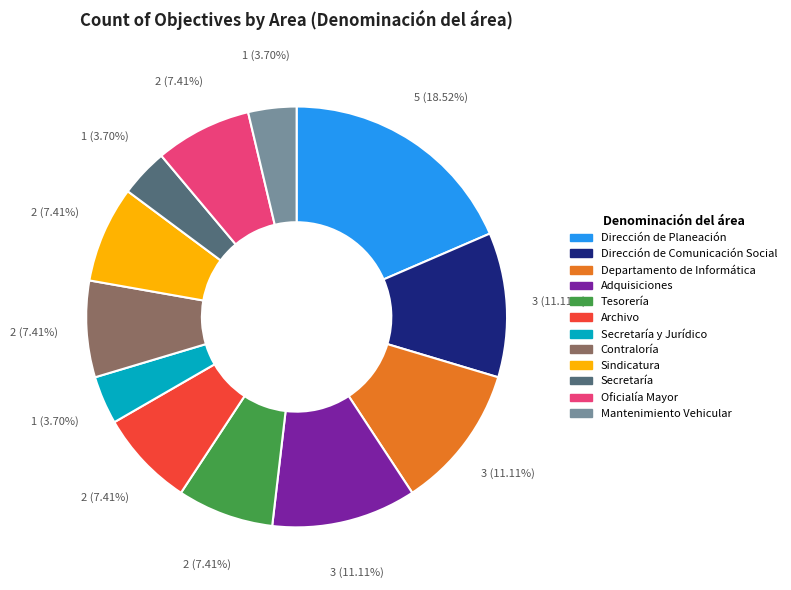

What percentage do Contraloría and Adquisiciones together represent?

18.5%